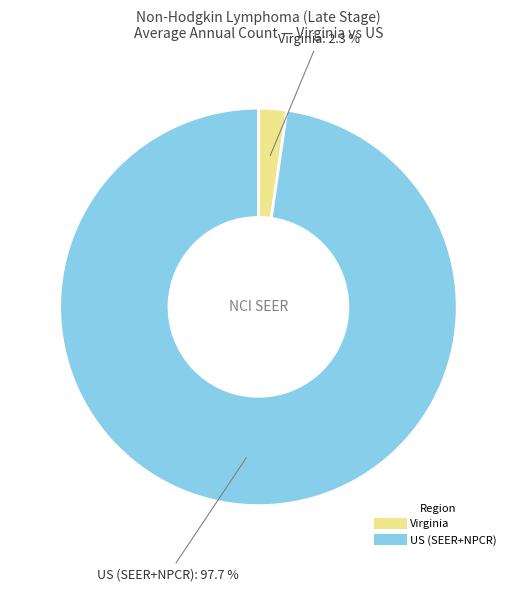

Which has a higher value, Virginia or US (SEER+NPCR)?

US (SEER+NPCR)